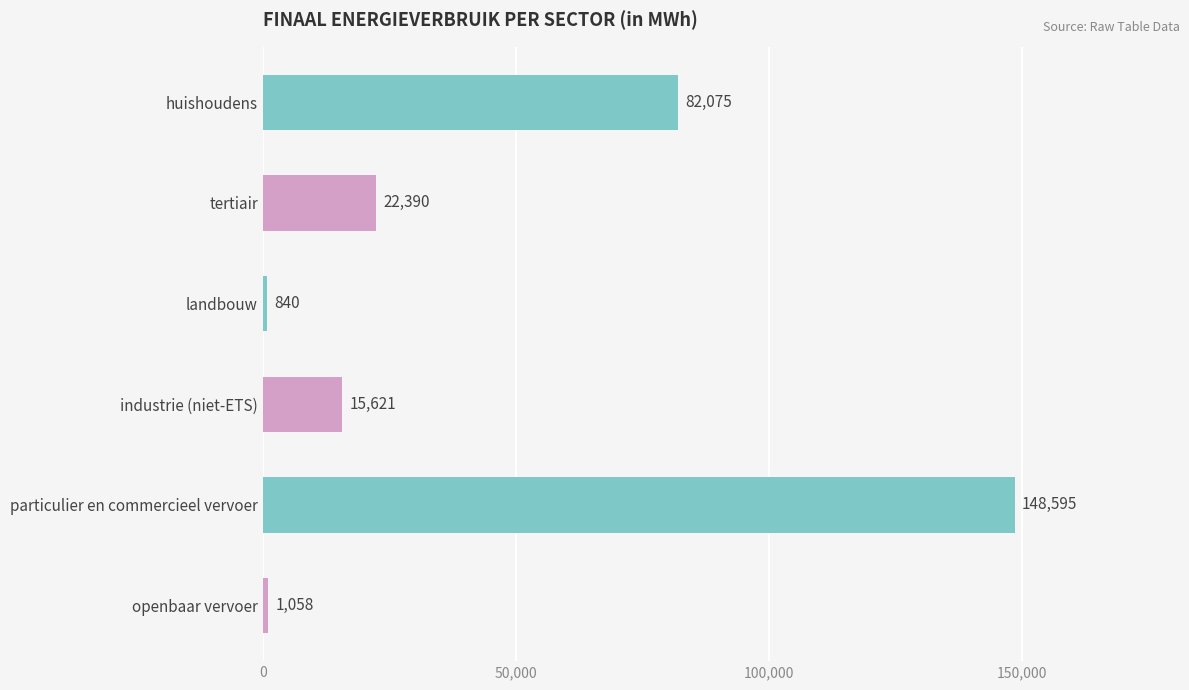

Which has a higher value, landbouw or industrie (niet-ETS)?

industrie (niet-ETS)